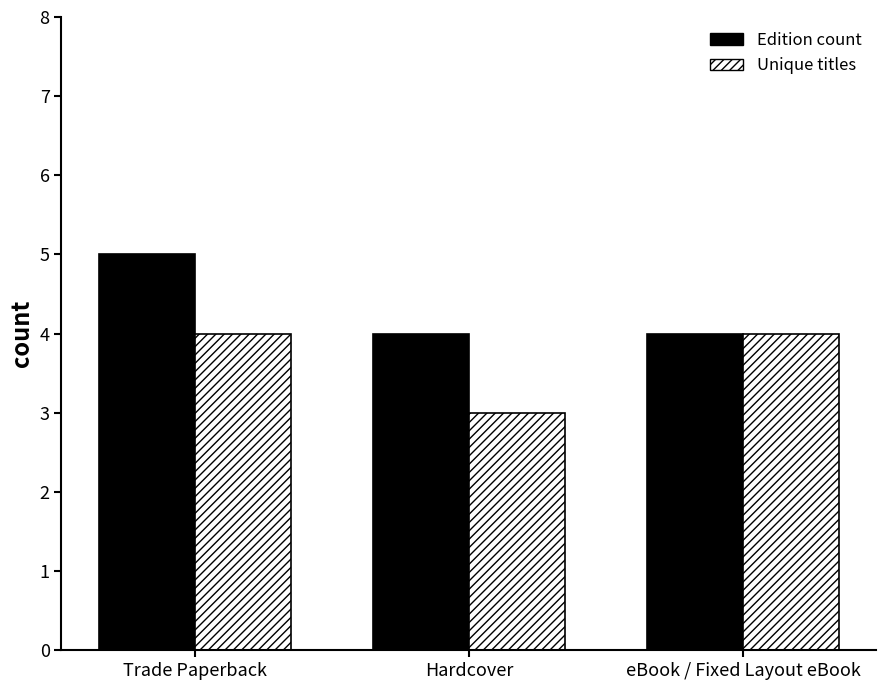

Are the bars grouped side by side (vs. stacked)?

Yes